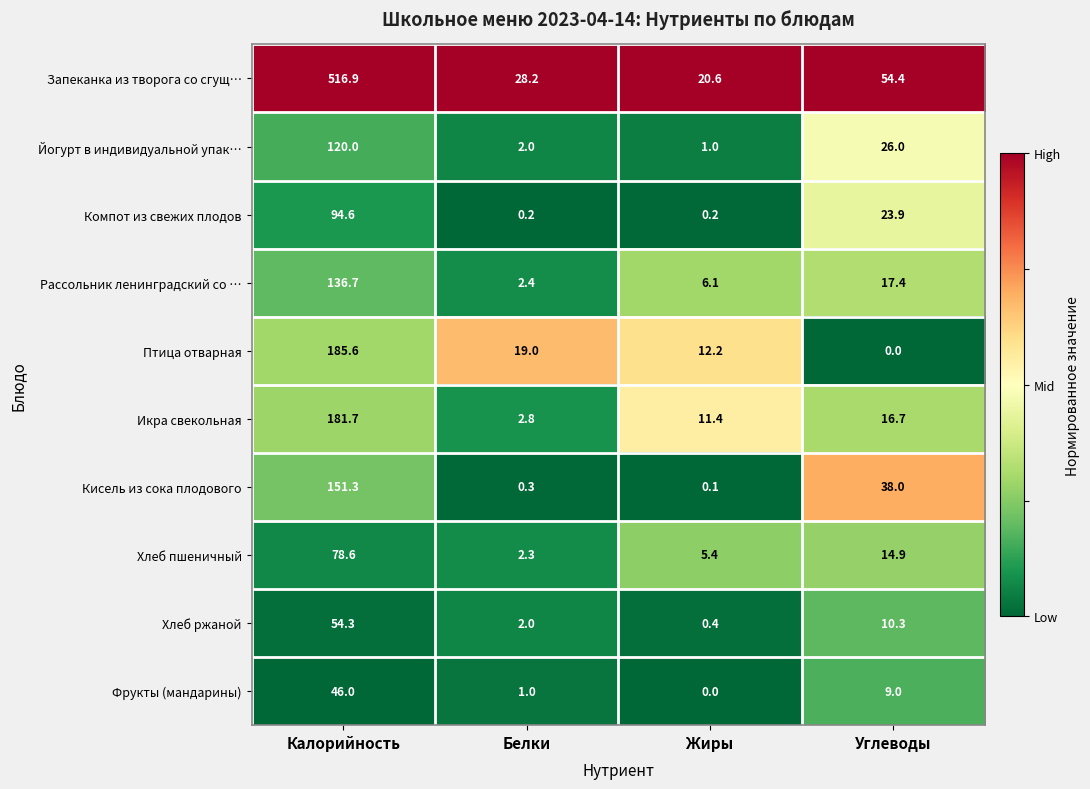

Which series has the largest total across all categories?

Запеканка из творога со сгущ…